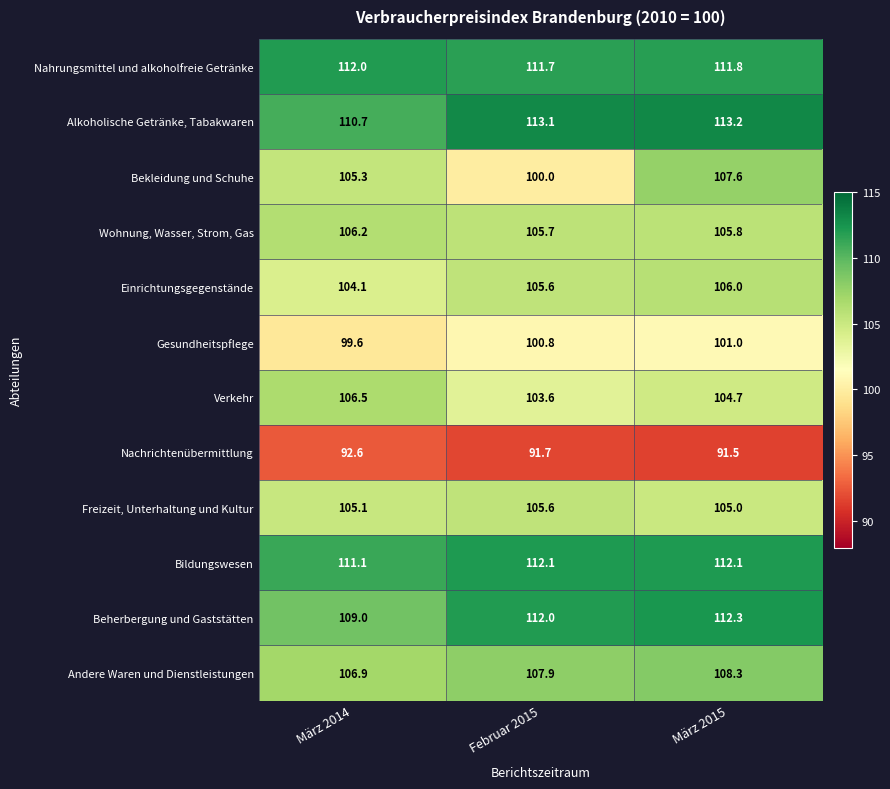

At which category does the chart reach its minimum across all series?

März 2015